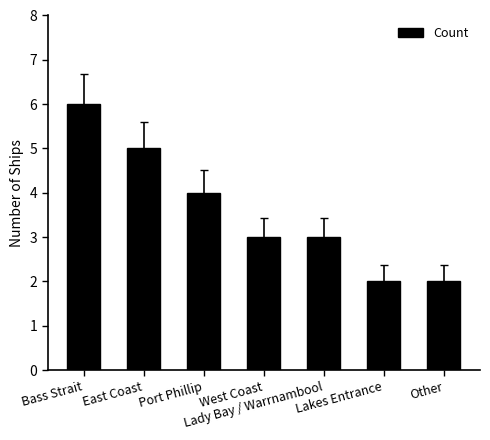

What is the difference between the maximum and minimum values?

4